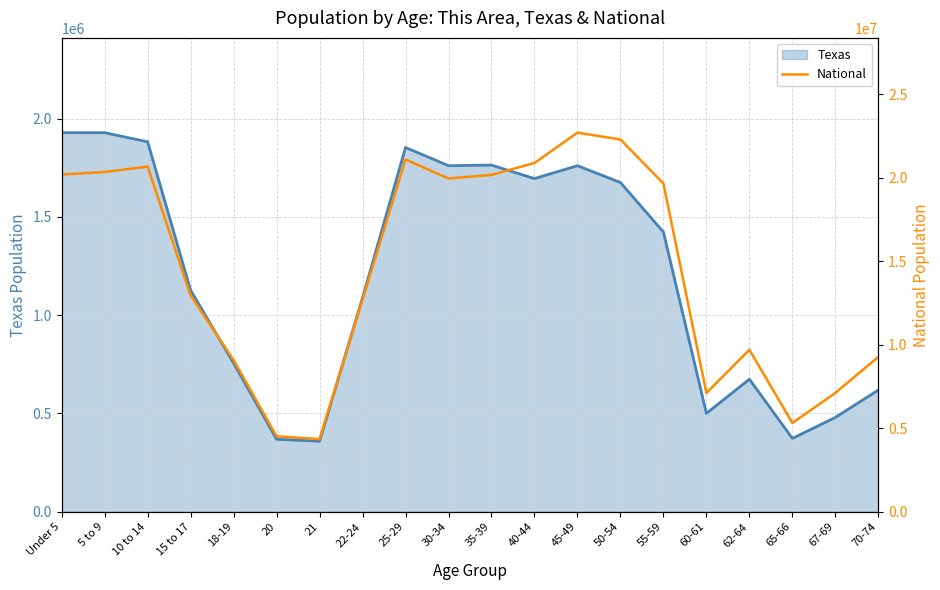

What is the minimum value for Texas?

359015